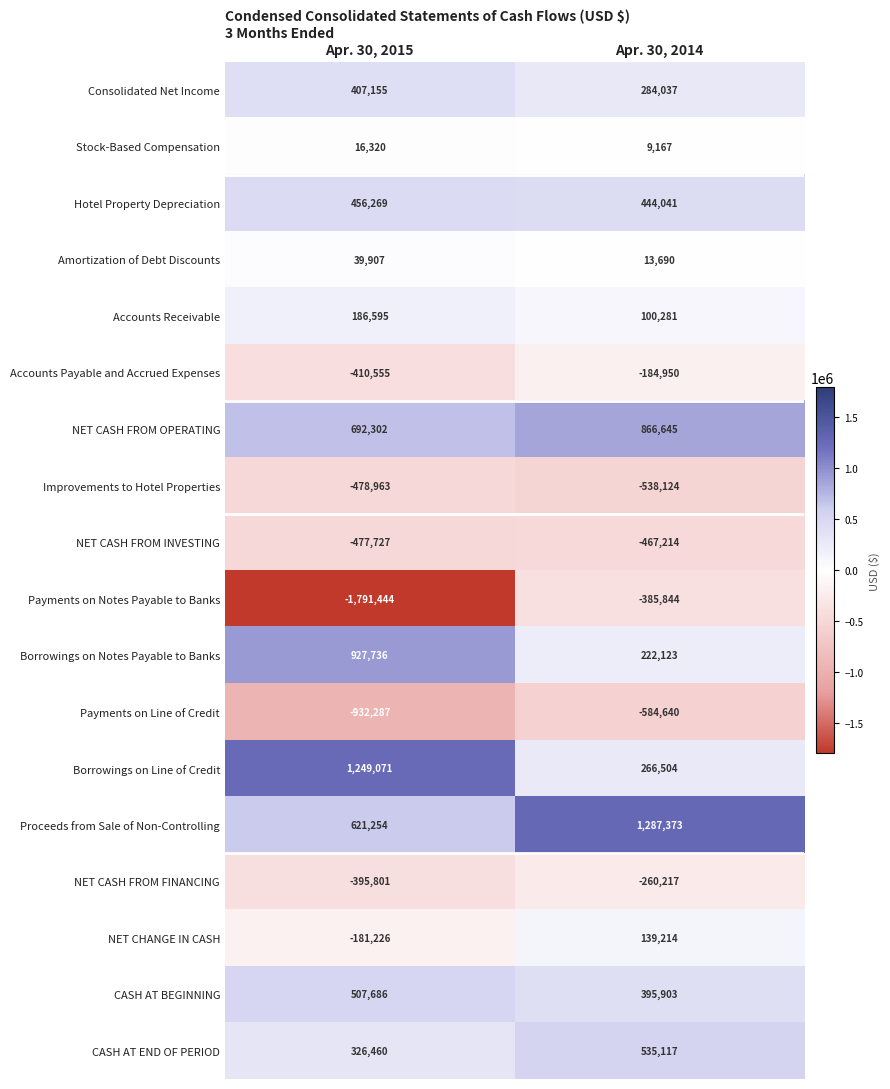

What is the difference between the maximum and minimum values in the Borrowings on Line of Credit series?

982567